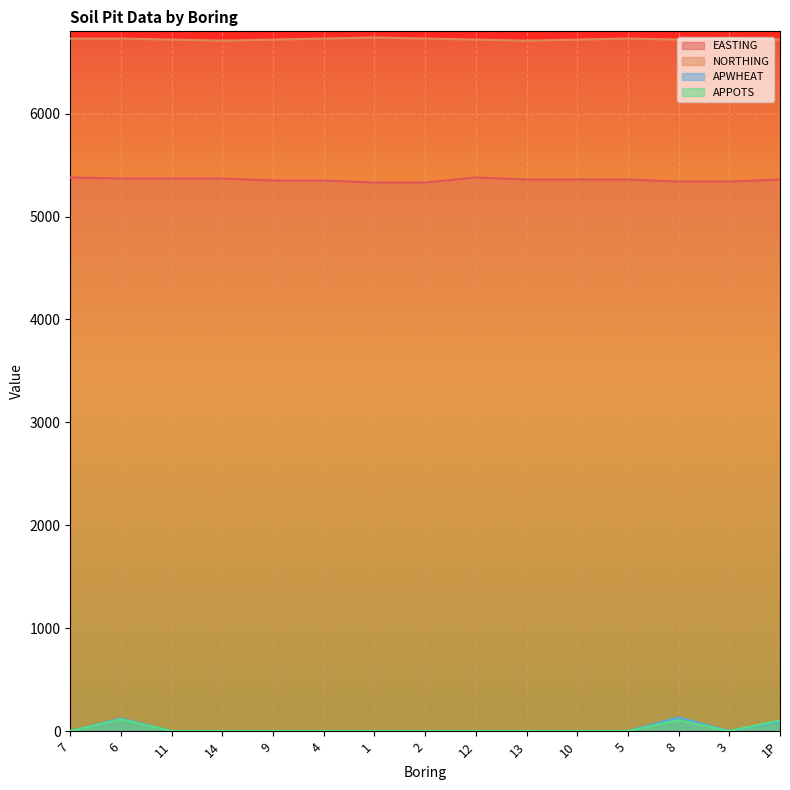

True or false: NORTHING and EASTING cross at least once.

False